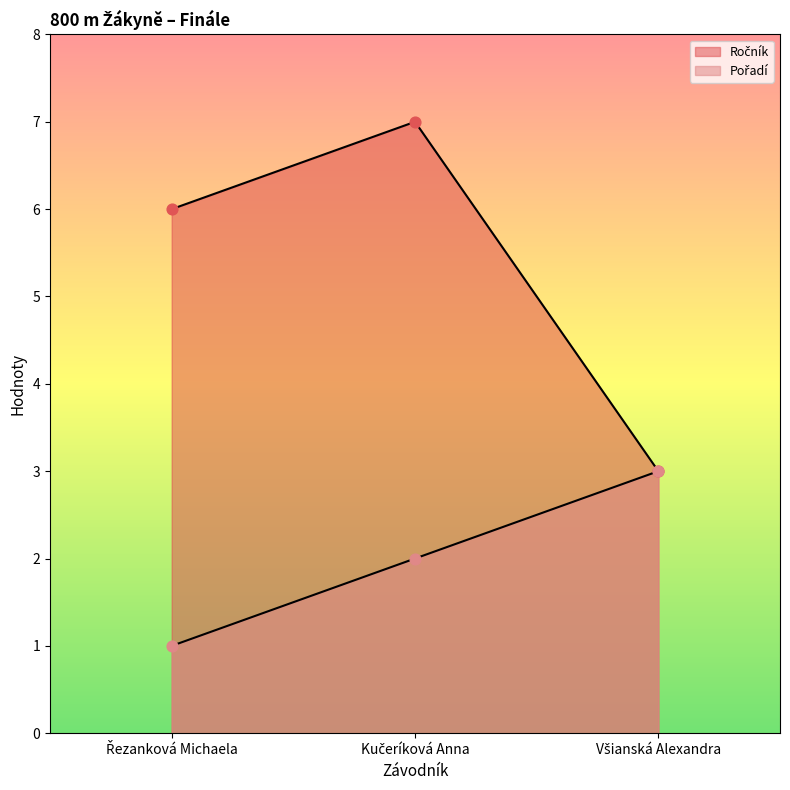

Which series reaches the minimum Y coordinate?

Pořadí